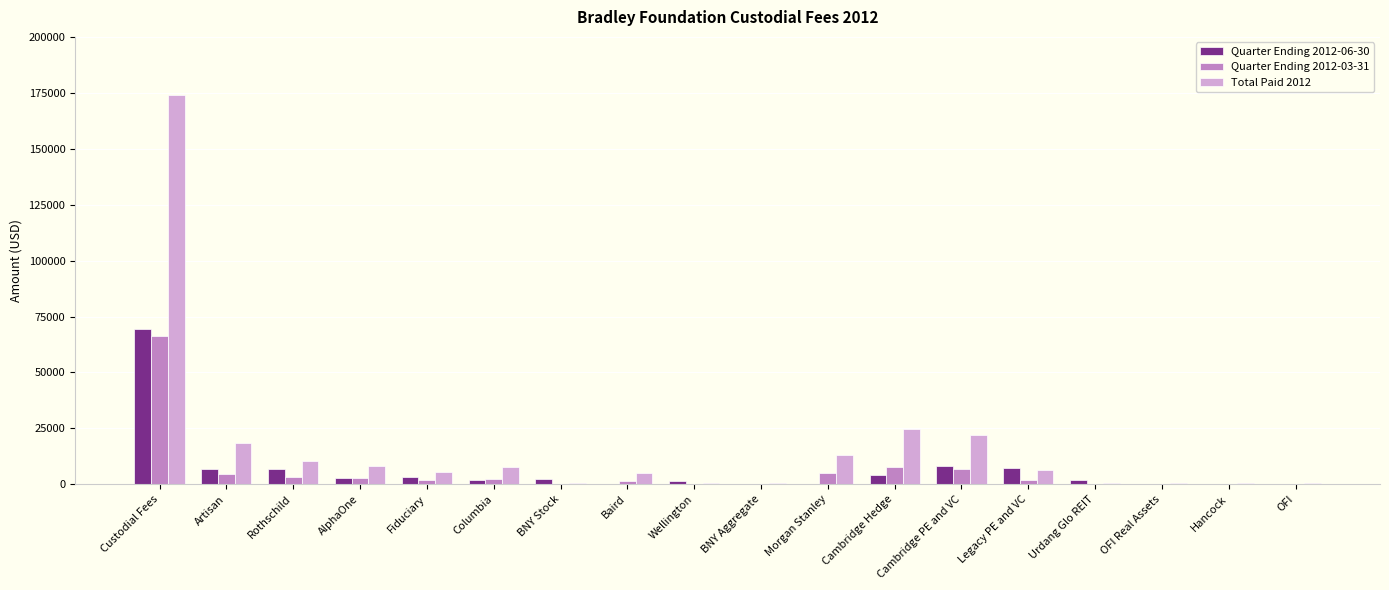

What is the maximum value shown in the chart?

174181.9